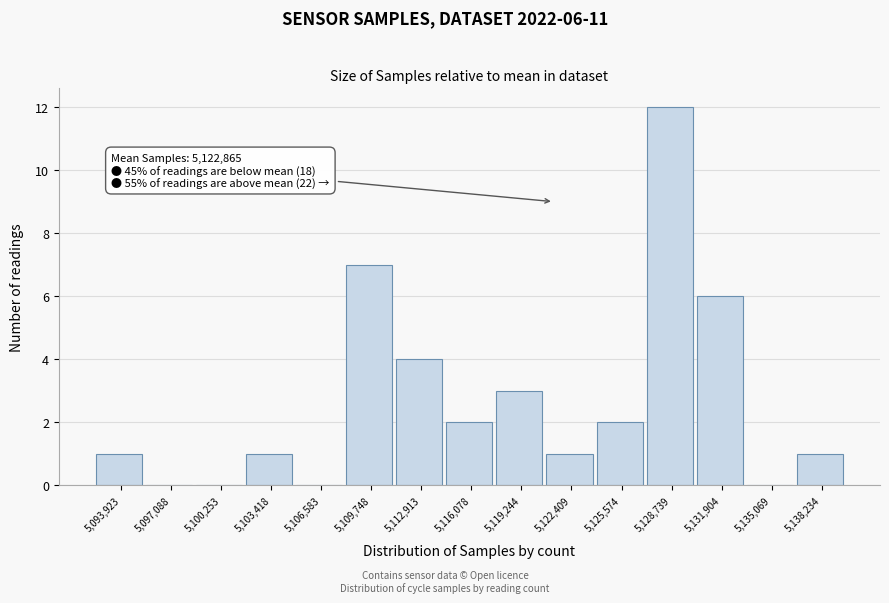

Reading left to right, list all the values displayed in this chart.

5,093,923=1	5,097,088=0	5,100,253=0	5,103,418=1	5,106,583=0	5,109,748=7	5,112,913=4	5,116,078=2	5,119,244=3	5,122,409=1	5,125,574=2	5,128,739=12	5,131,904=6	5,135,069=0	5,138,234=1